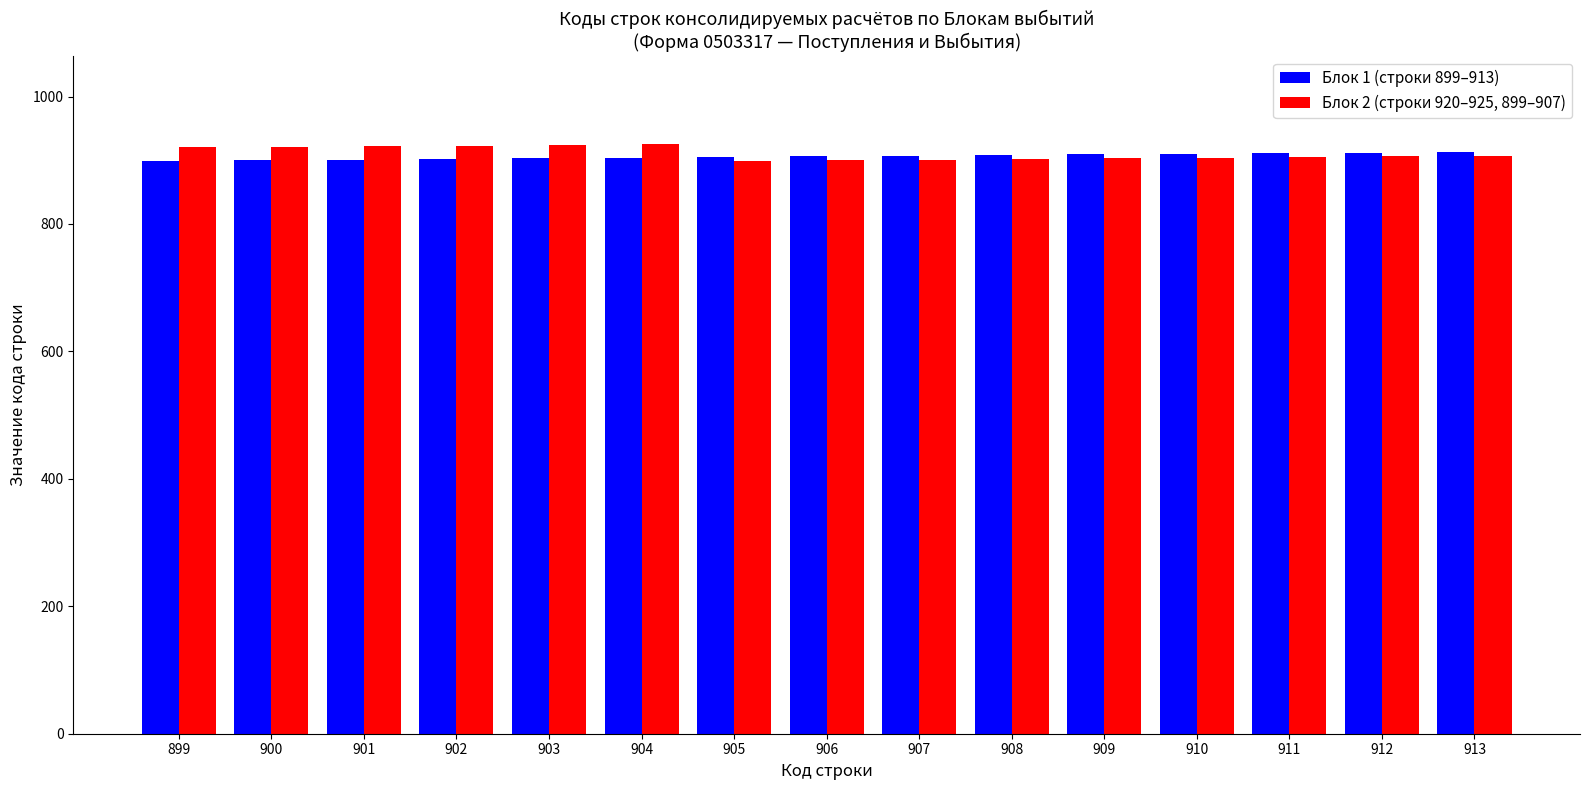

How many data points in Блок 1 (строки 899–913) are less than 906?

7